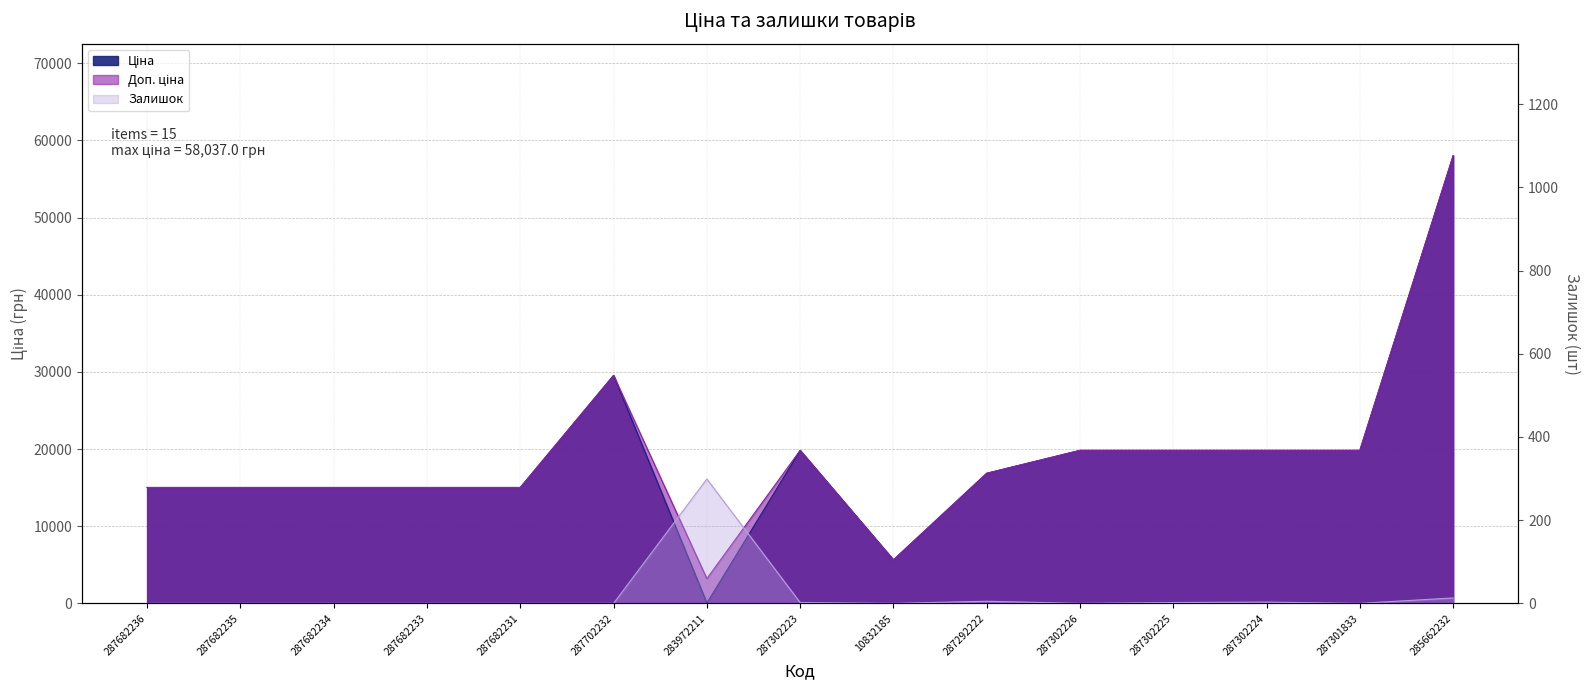

Which series has the largest total across all categories?

Доп. ціна